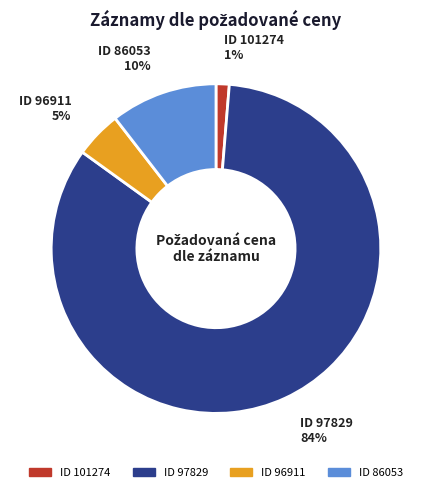

Does any single category account for the majority?

Yes